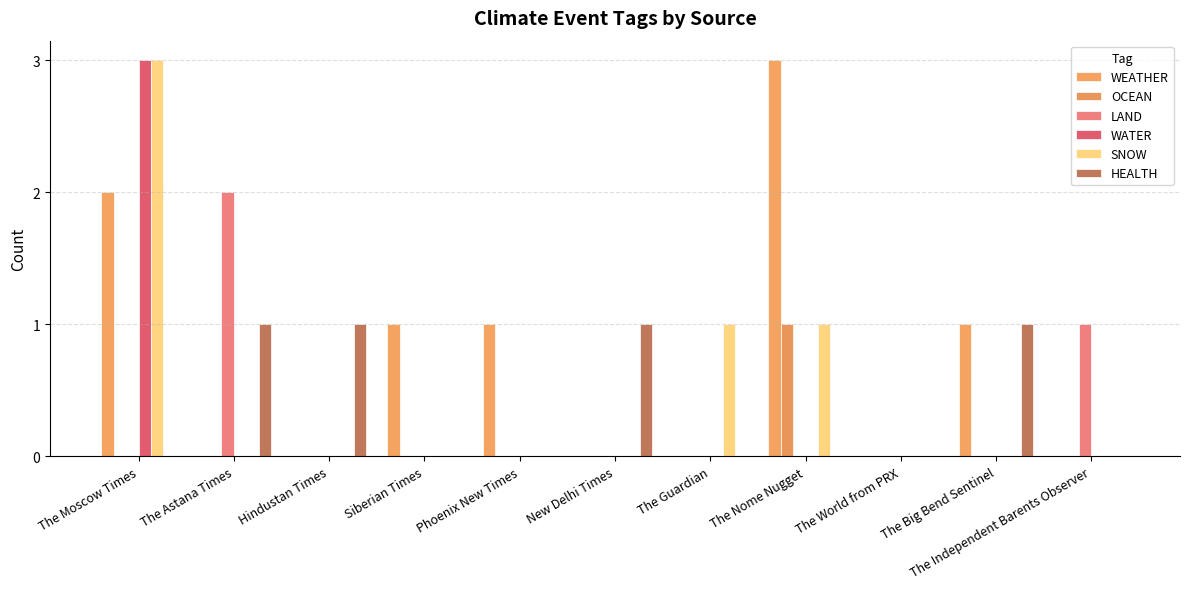

What are all the series names shown in the legend?

WEATHER, OCEAN, LAND, WATER, SNOW, HEALTH